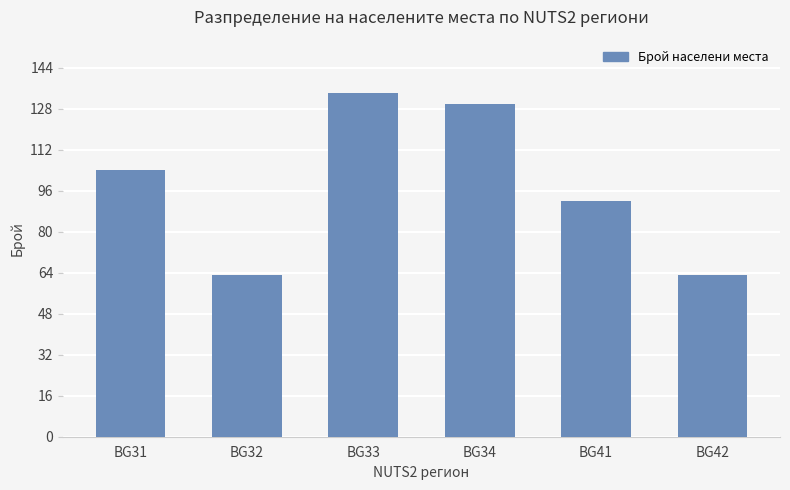

Approximately how many times larger is the value at BG33 compared to BG41?

1.5